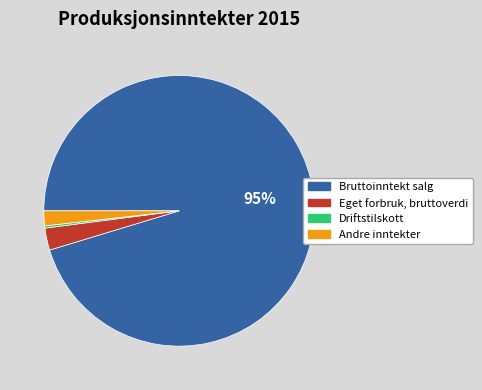

To the nearest percent, what percentage of the pie is Eget forbruk, bruttoverdi?

3%